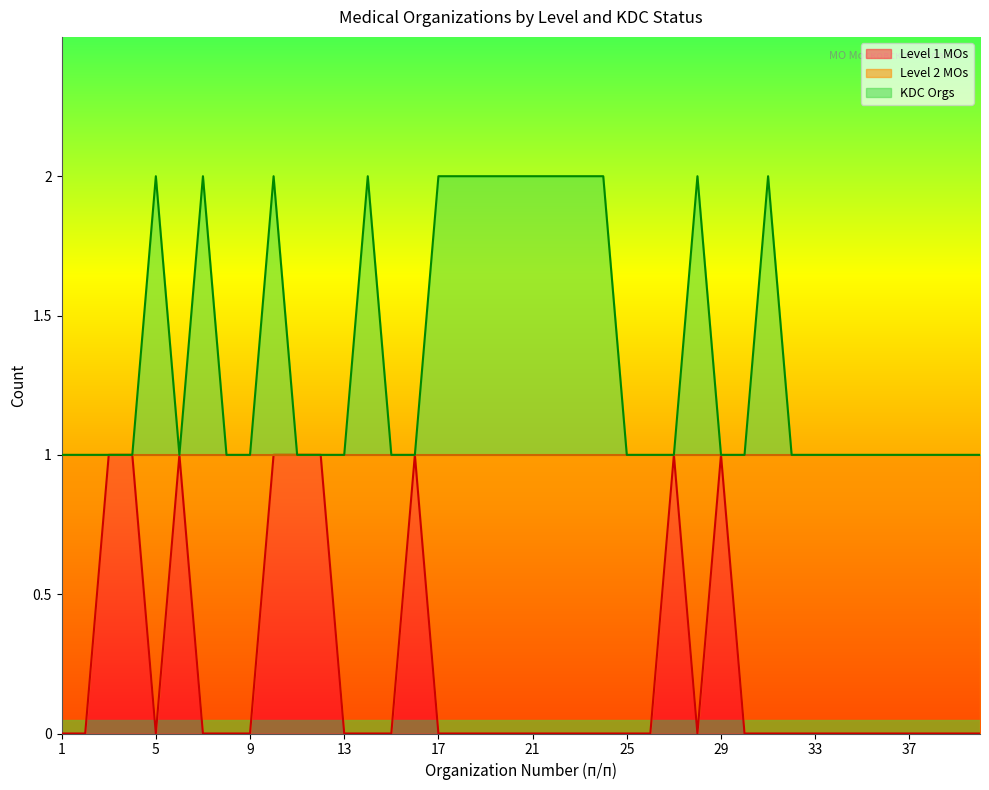

The value of KDC Orgs at 36 is 1. True or false?

True